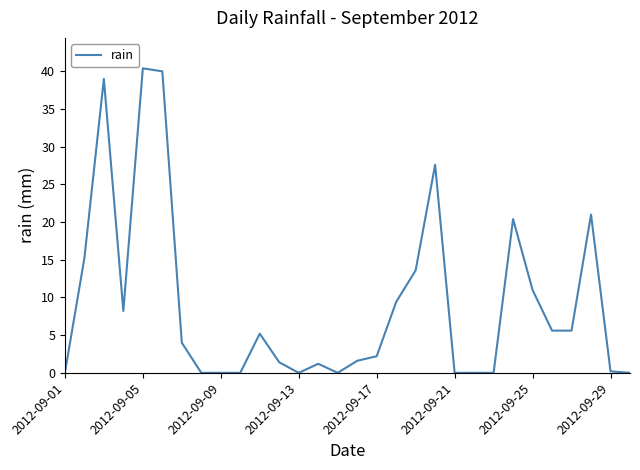

What is the difference between the maximum and minimum values?

40.4